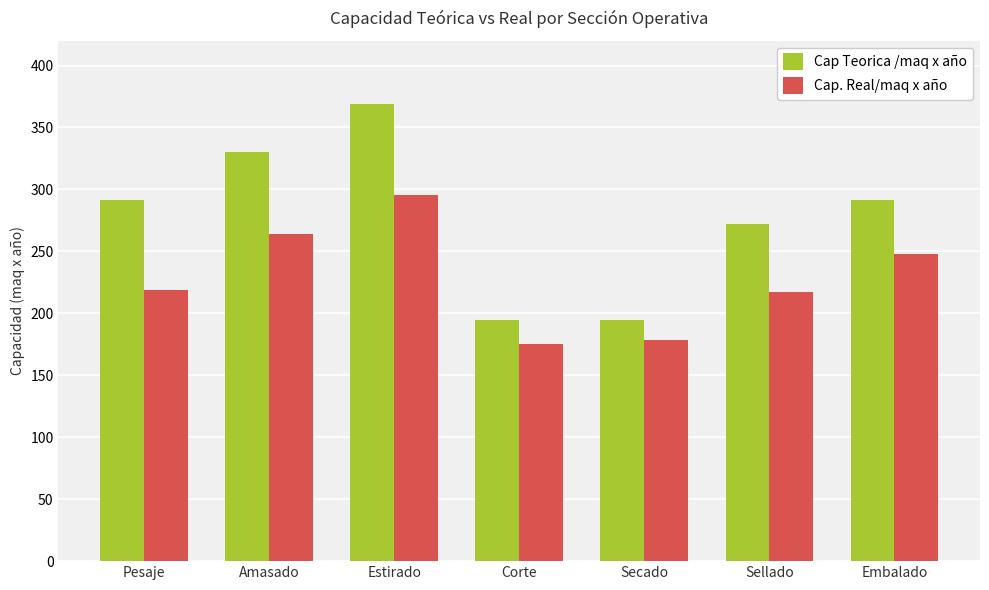

True or false: Cap Teorica /maq x año has a value of 539.7 at Amasado.

False